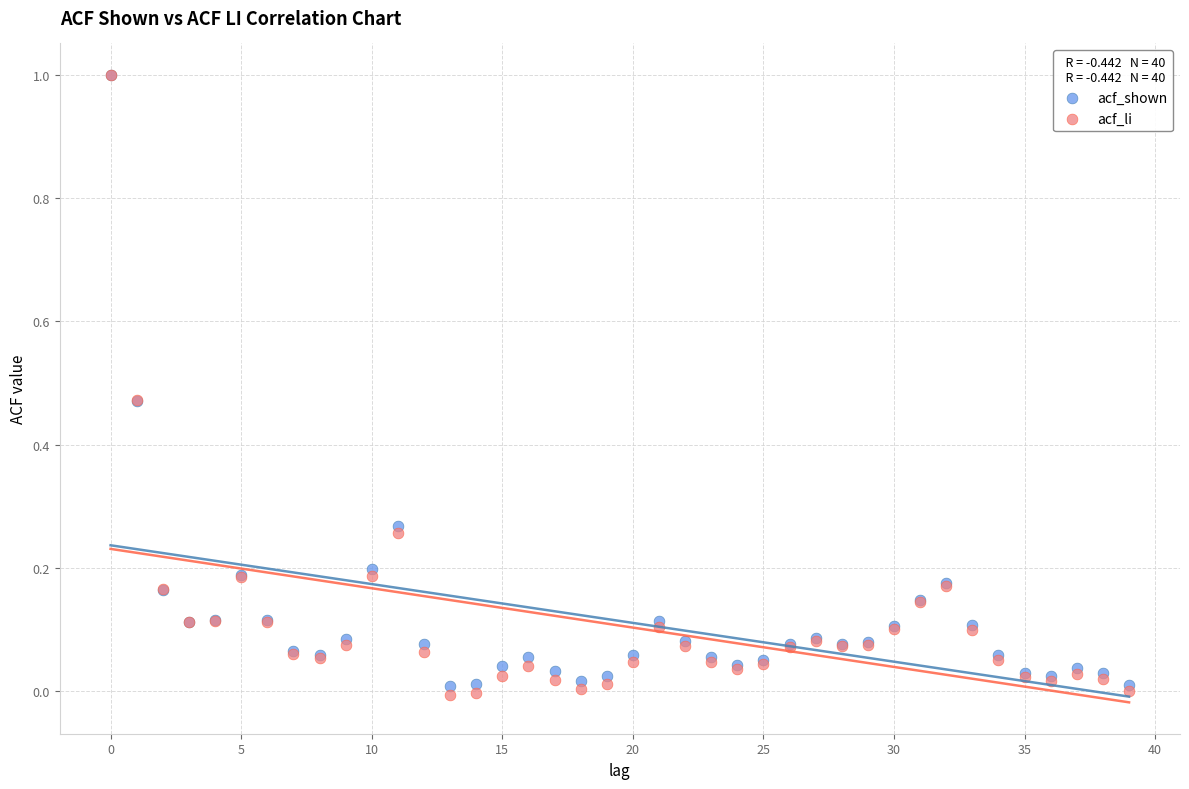

Which series contains the lowest Y value?

acf_li